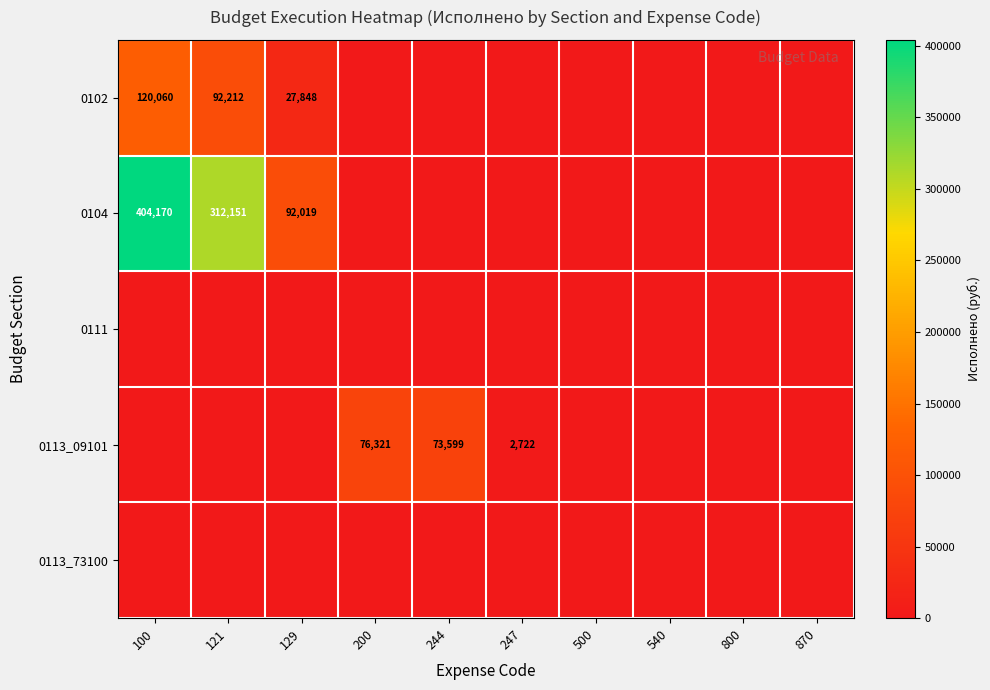

The 0113_09101 series shows 2722 at 247. True or false?

True